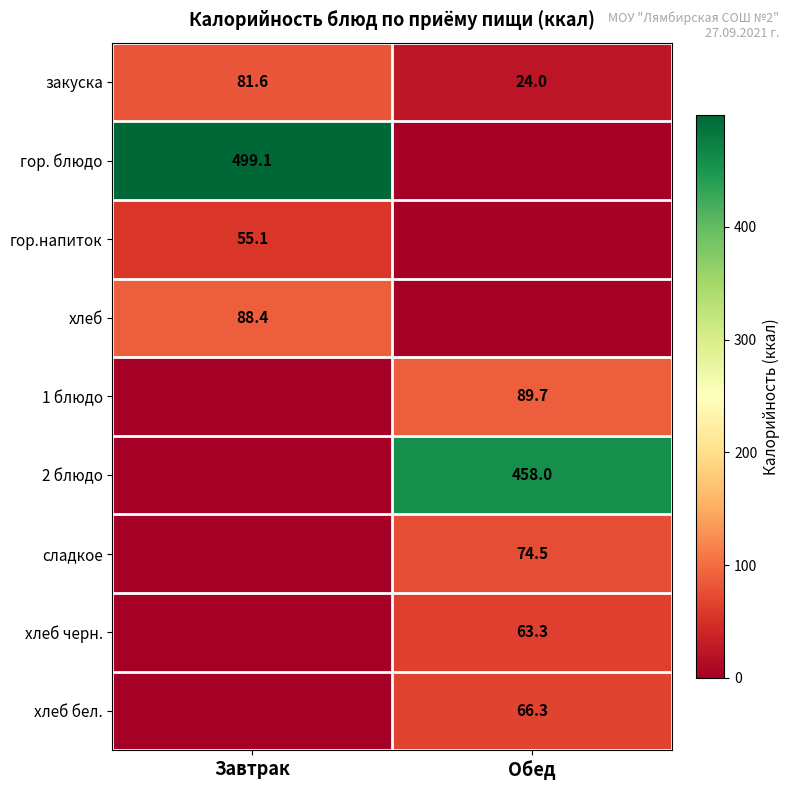

At which label is закуска closest to 52?

Обед